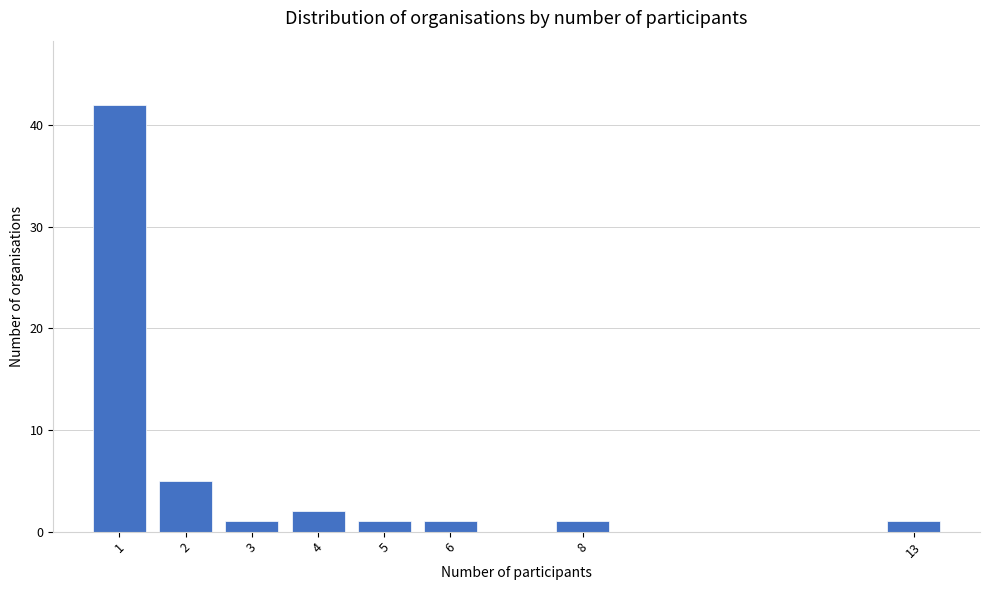

Reading left to right, list all the values displayed in this chart.

42	5	1	2	1	1	1	1